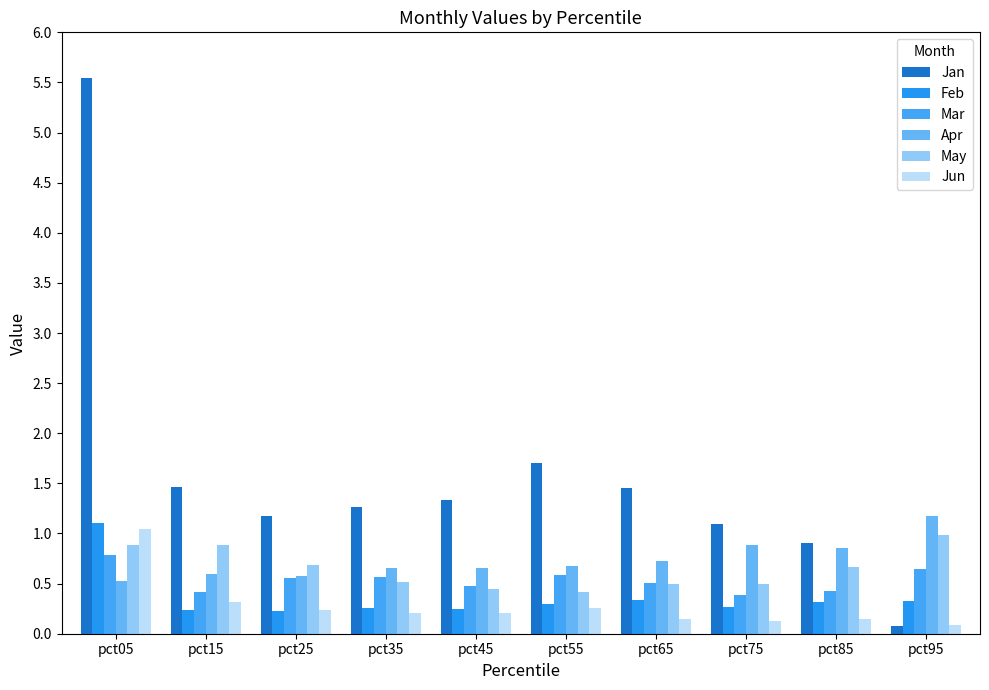

Does the chart contain any negative values?

No